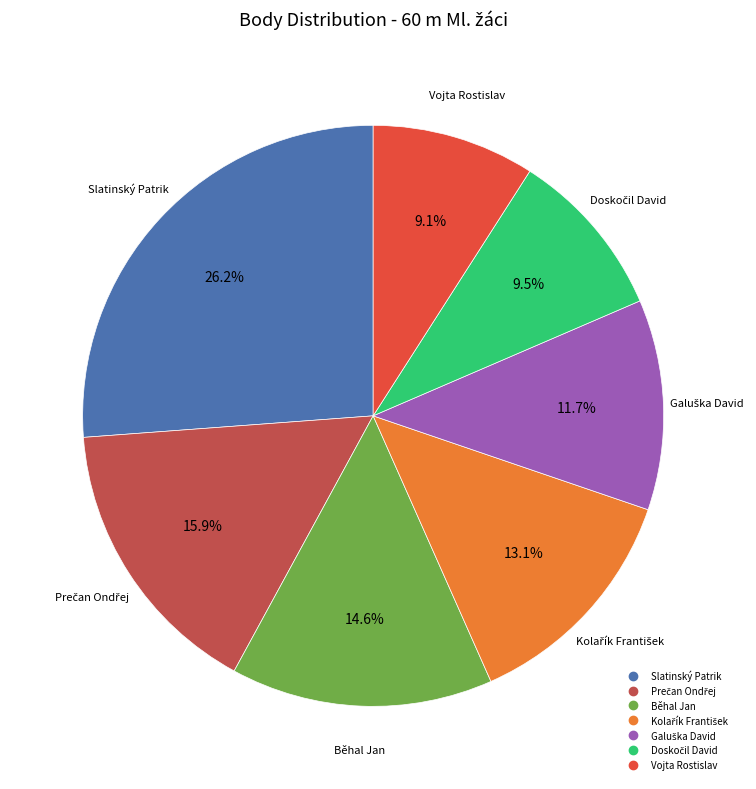

Count the number of slices in the pie.

7